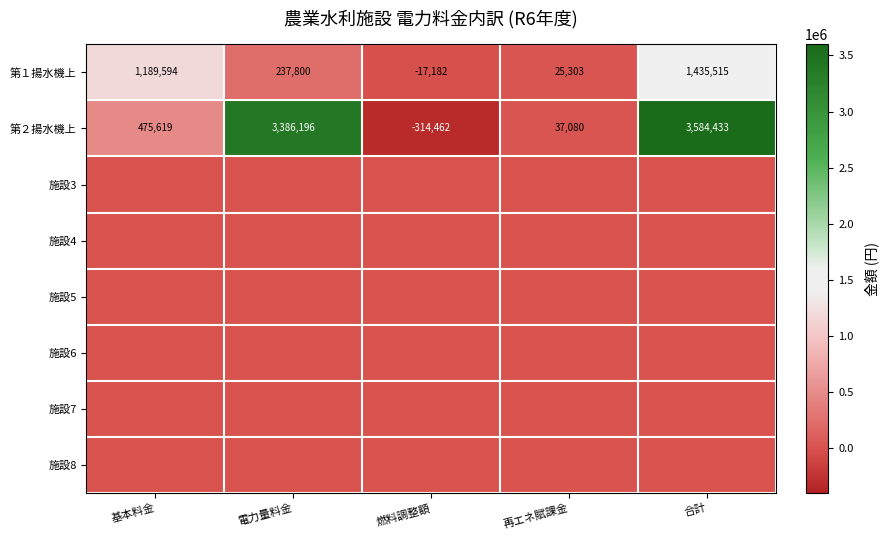

Which category has the highest value across all series?

合計